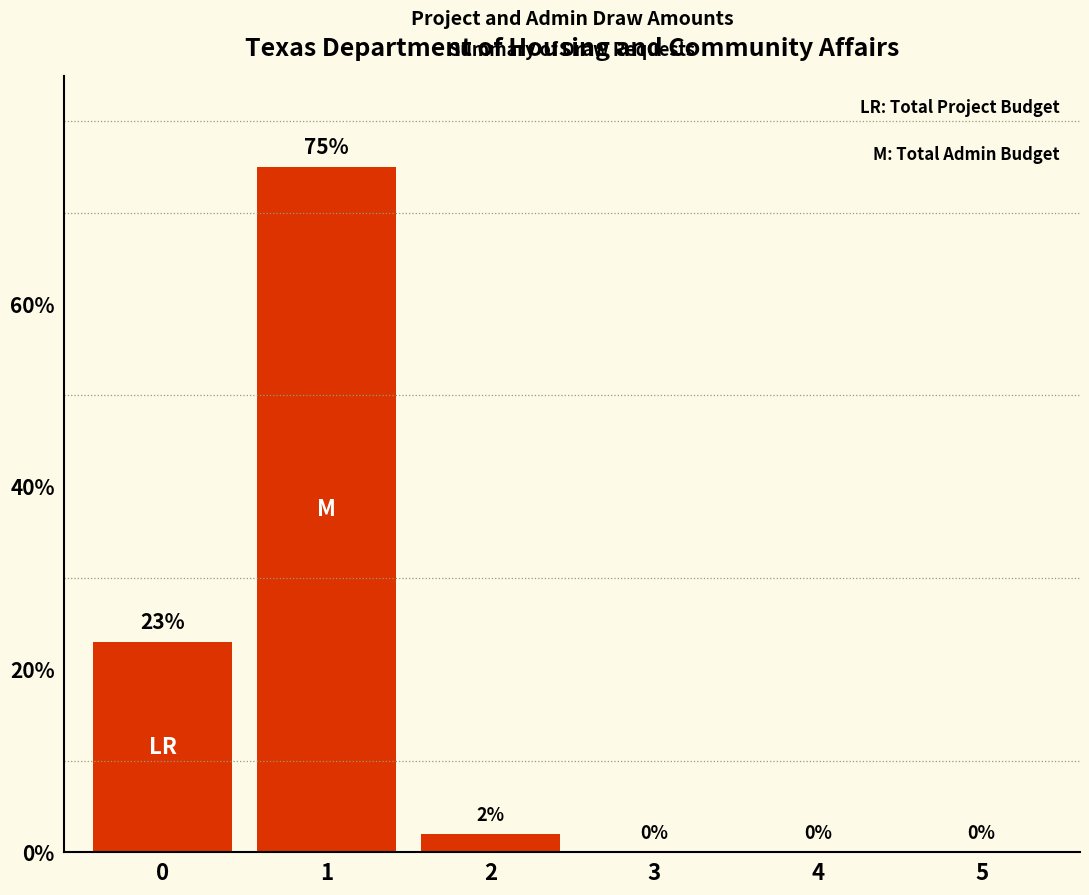

How many categories are shown in the chart?

6